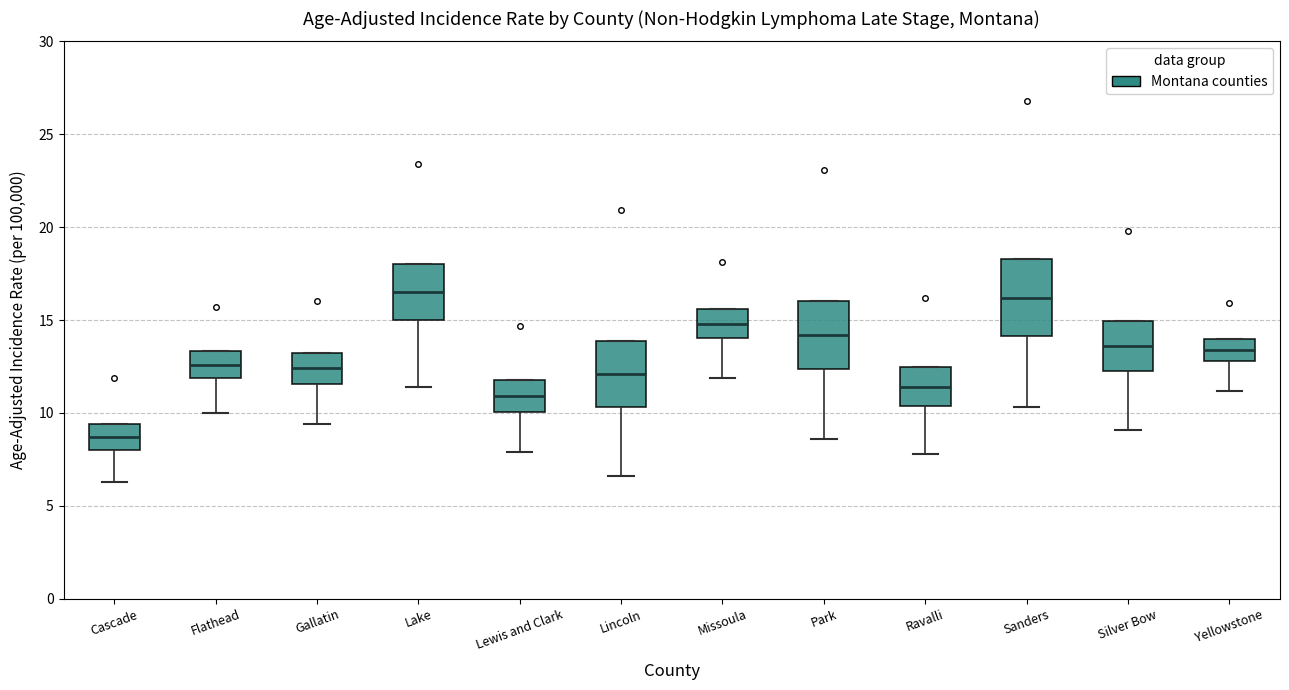

Which box has the lowest median line?

Cascade